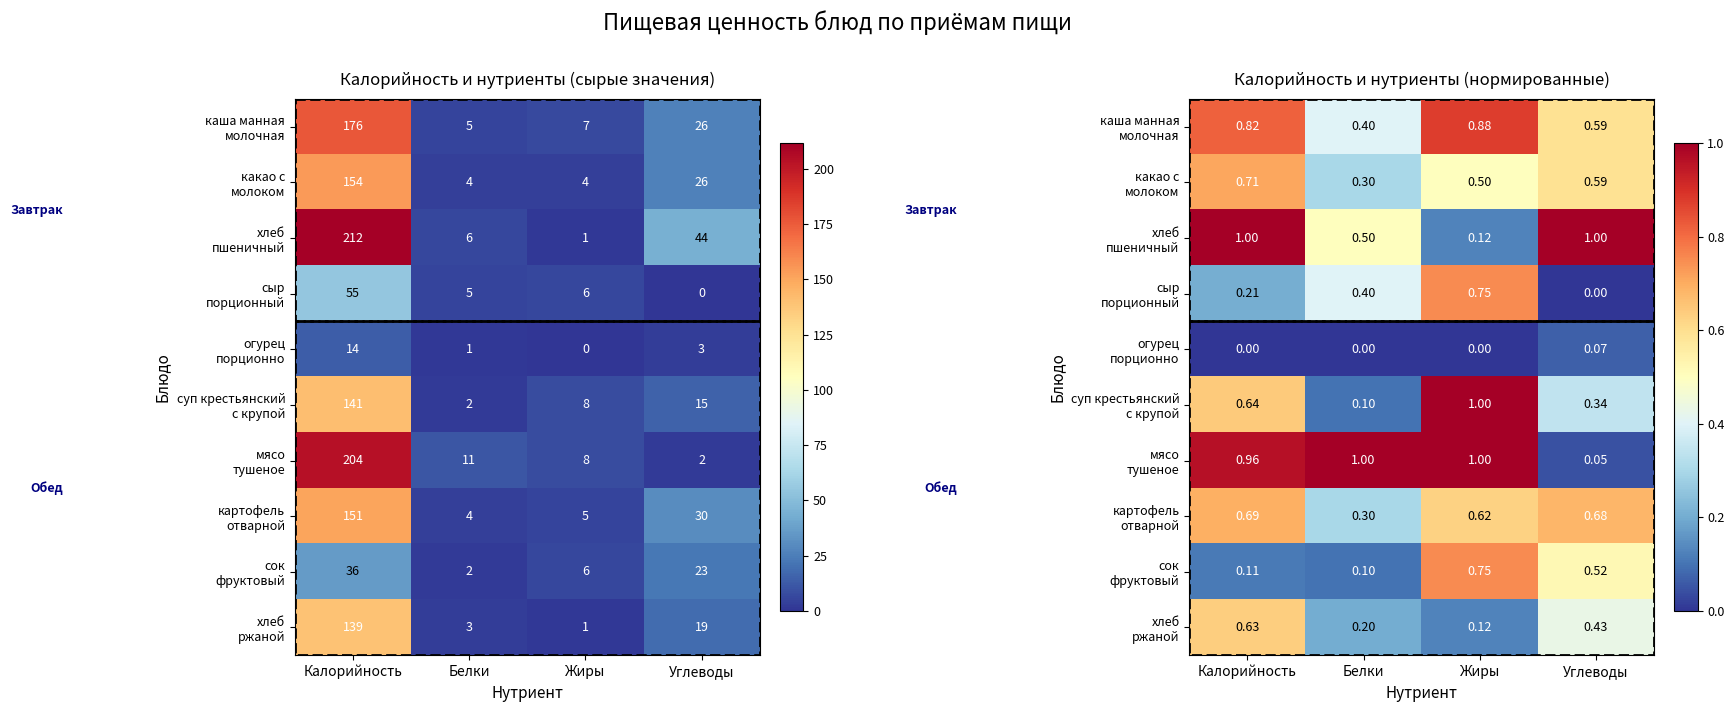

The сок фруктовый series shows 0.2 at Жиры. True or false?

False